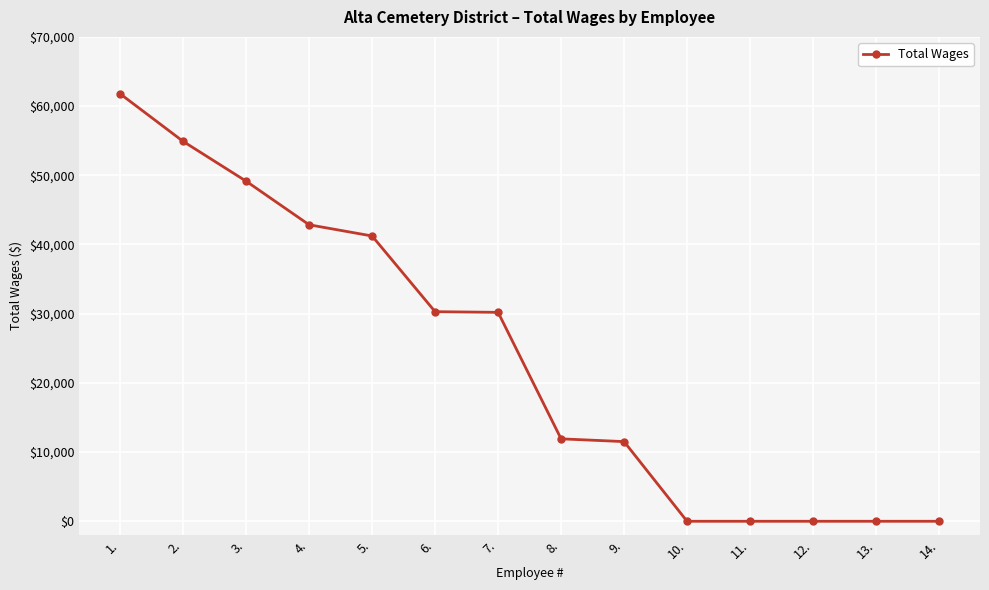

What is the change in value from 4. to 11.?

-42847